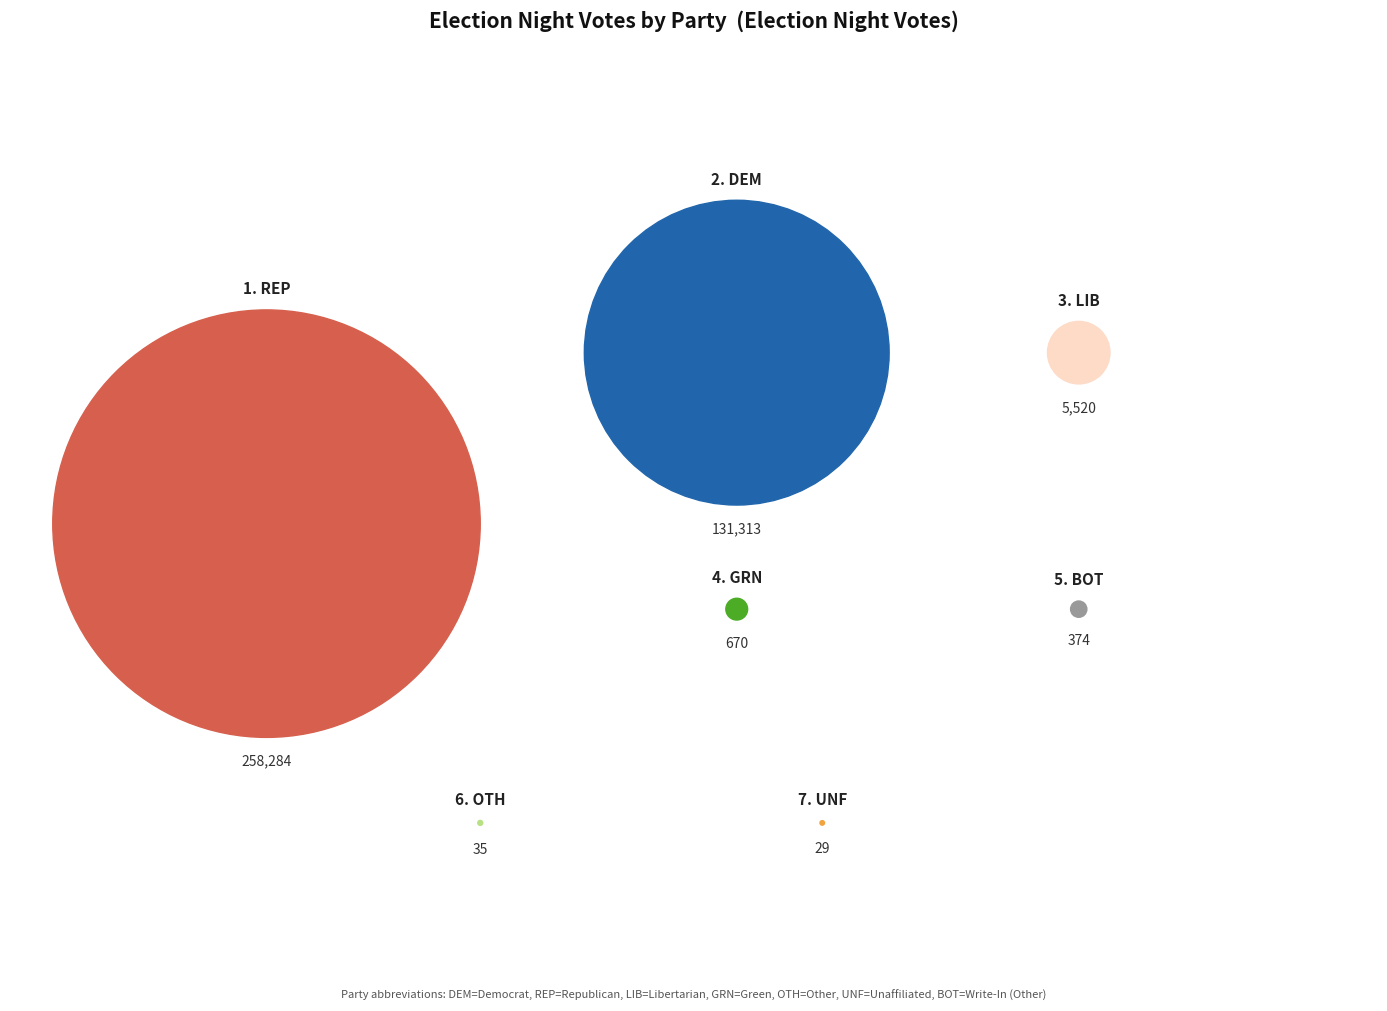

Count the number of slices in the pie.

7